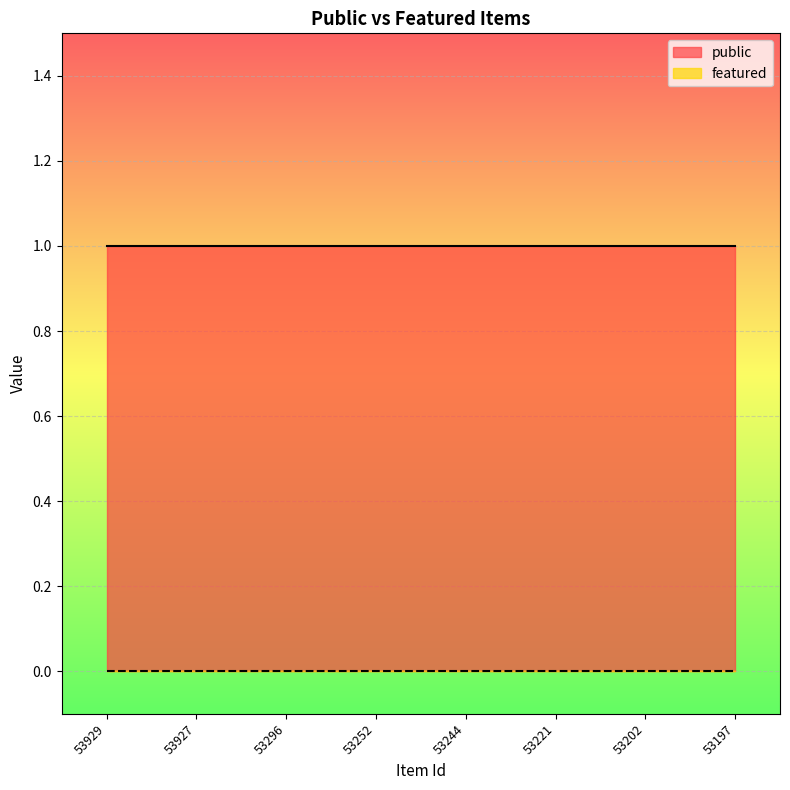

List the series in order of their peak value, highest first.

public, featured